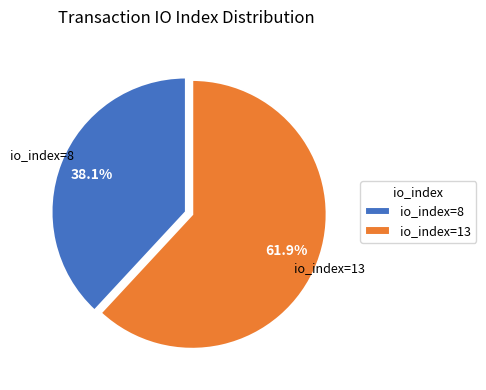

Count the number of slices in the pie.

2